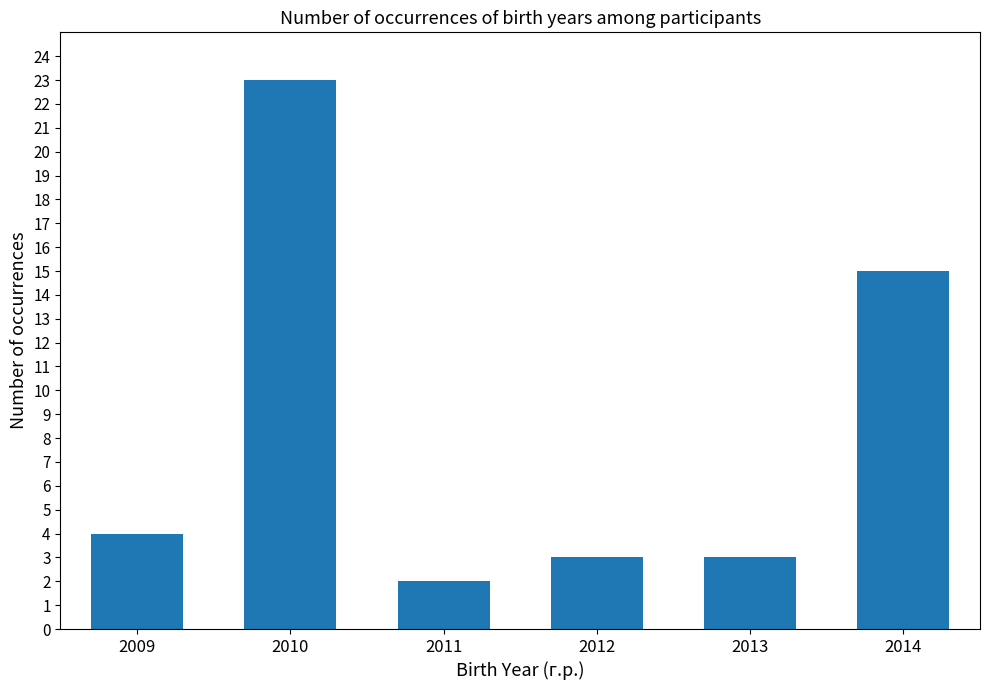

What is the ratio of the value at 2010 to the value at 2013?

7.7